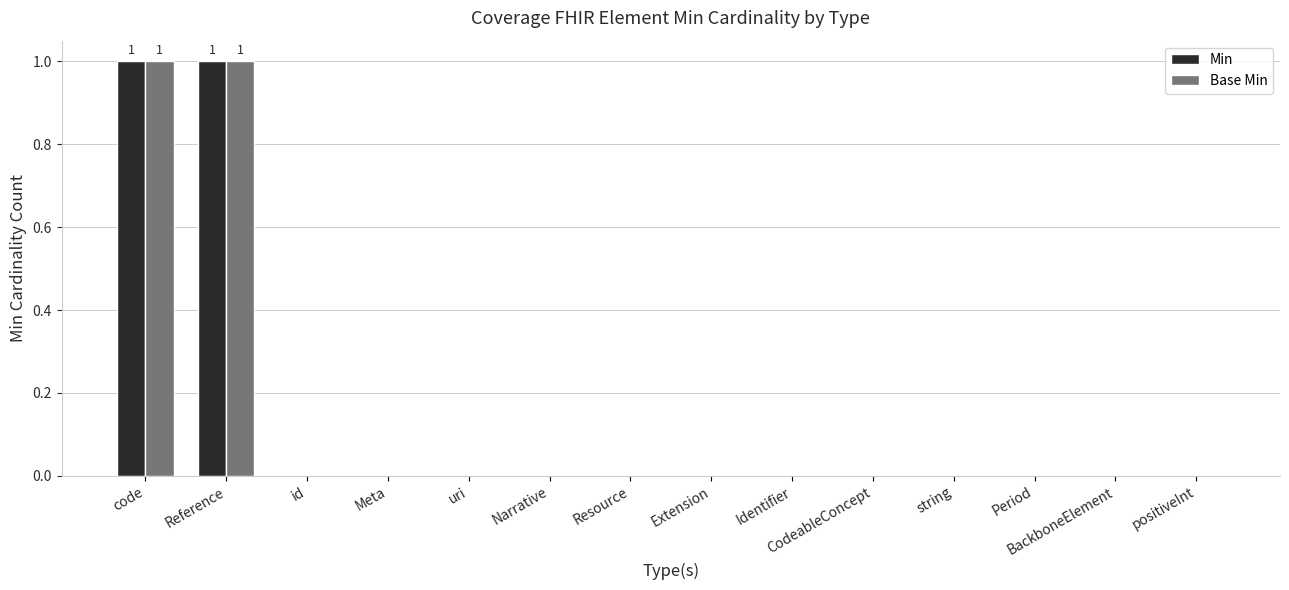

What is the sum of all Min values?

2